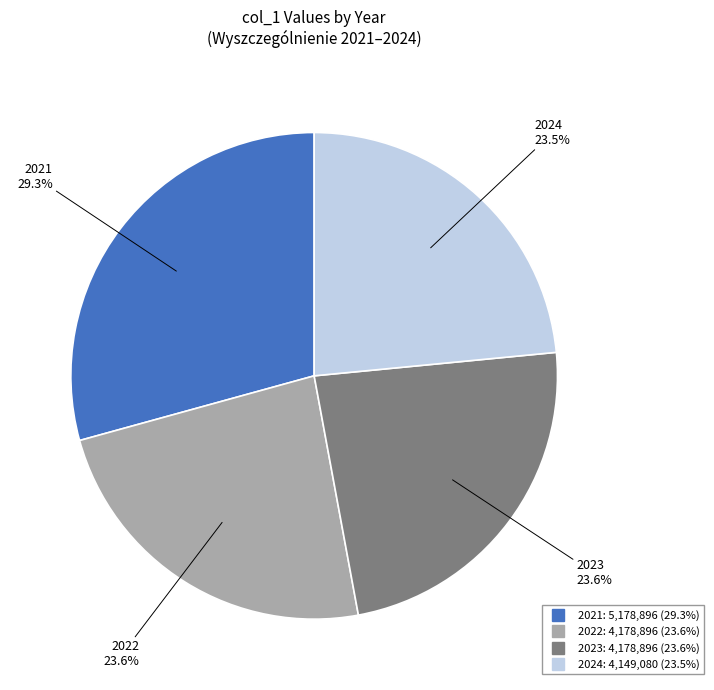

Is it true that 2021 is 37% of the pie?

False